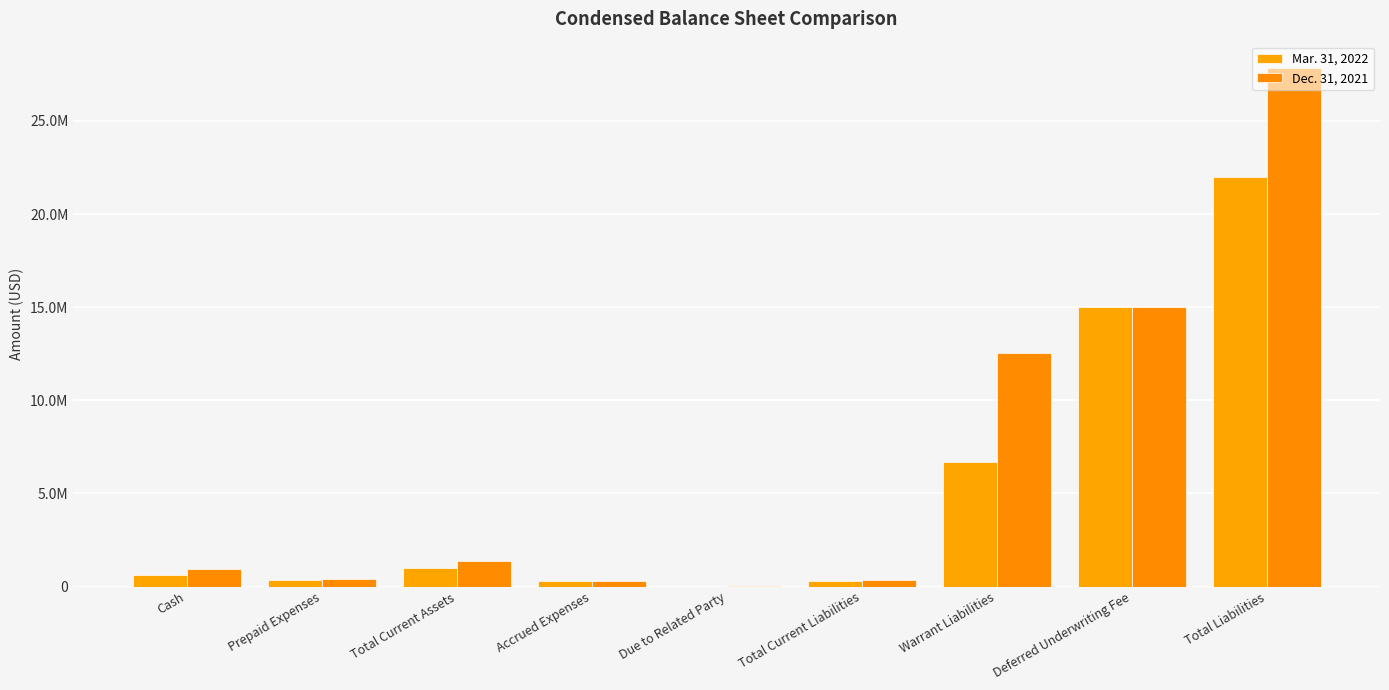

The Mar. 31, 2022 series shows 177333 at Total Current Liabilities. True or false?

False